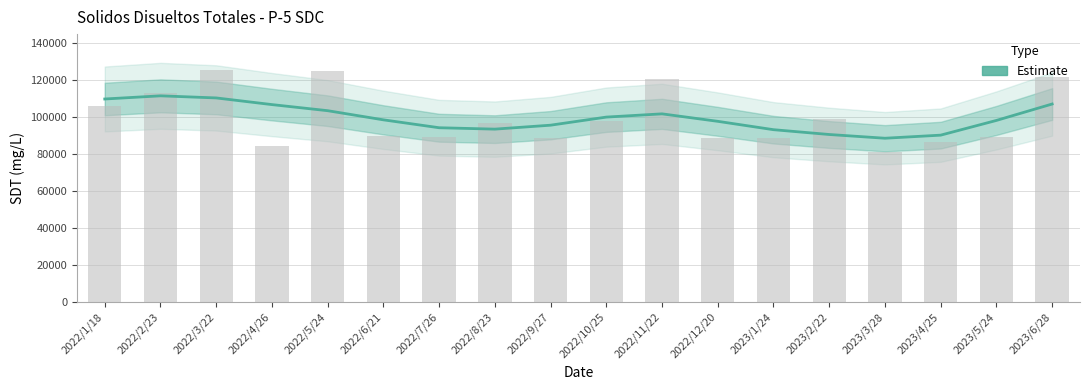

The chart shows a value of 44372 at 2023/5/24. True or false?

False